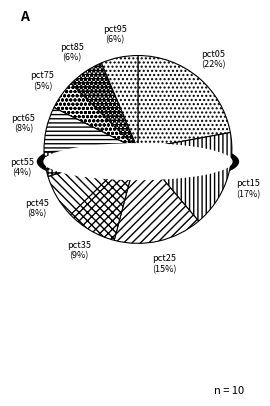

Rank the categories by value from lowest to highest.

pct55, pct75, pct85, pct95, pct45, pct65, pct35, pct25, pct15, pct05